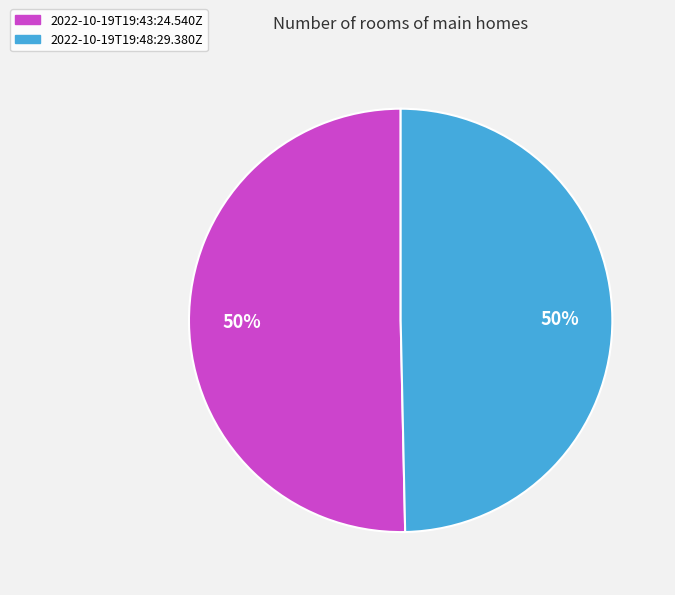

To the nearest percent, what percentage of the pie is 2022-10-19T19:48:29.380Z?

50%